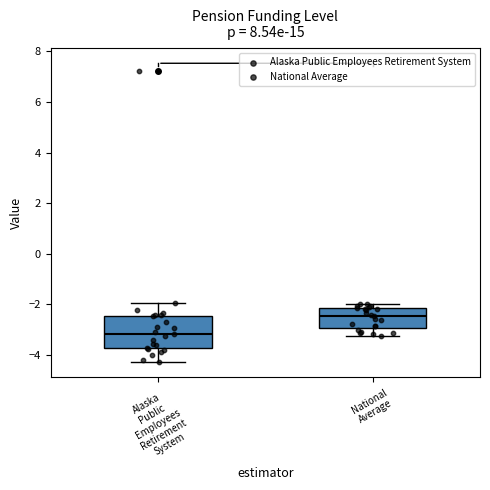

Where does the lower whisker of the box for Alaska Public Employees Retirement System end on the y-axis? The values are not printed on the chart, so give them approximately, as read against the axis.

-4.2